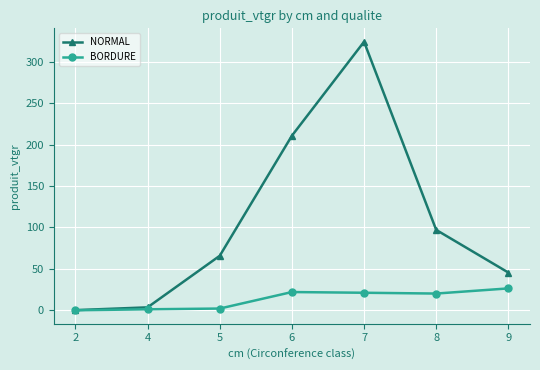

Is it true that BORDURE equals 35.3 at 8?

False